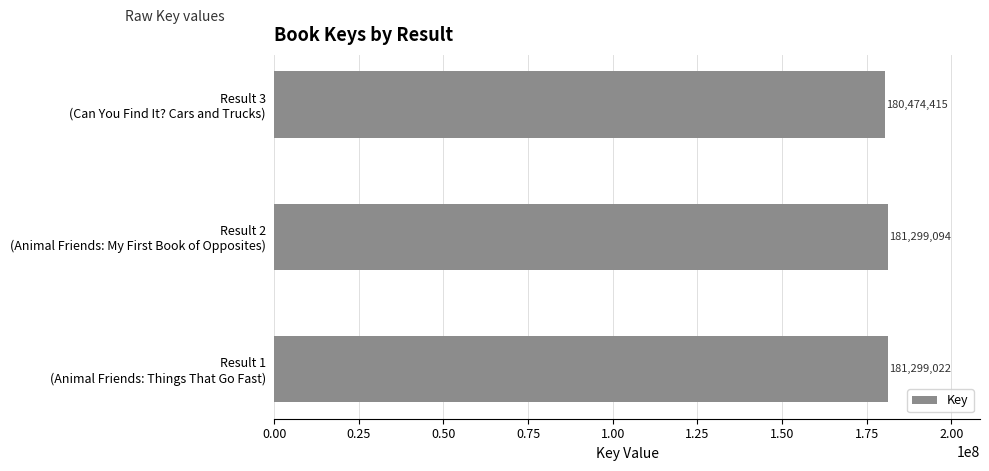

What is the minimum value shown in the chart?

180474415